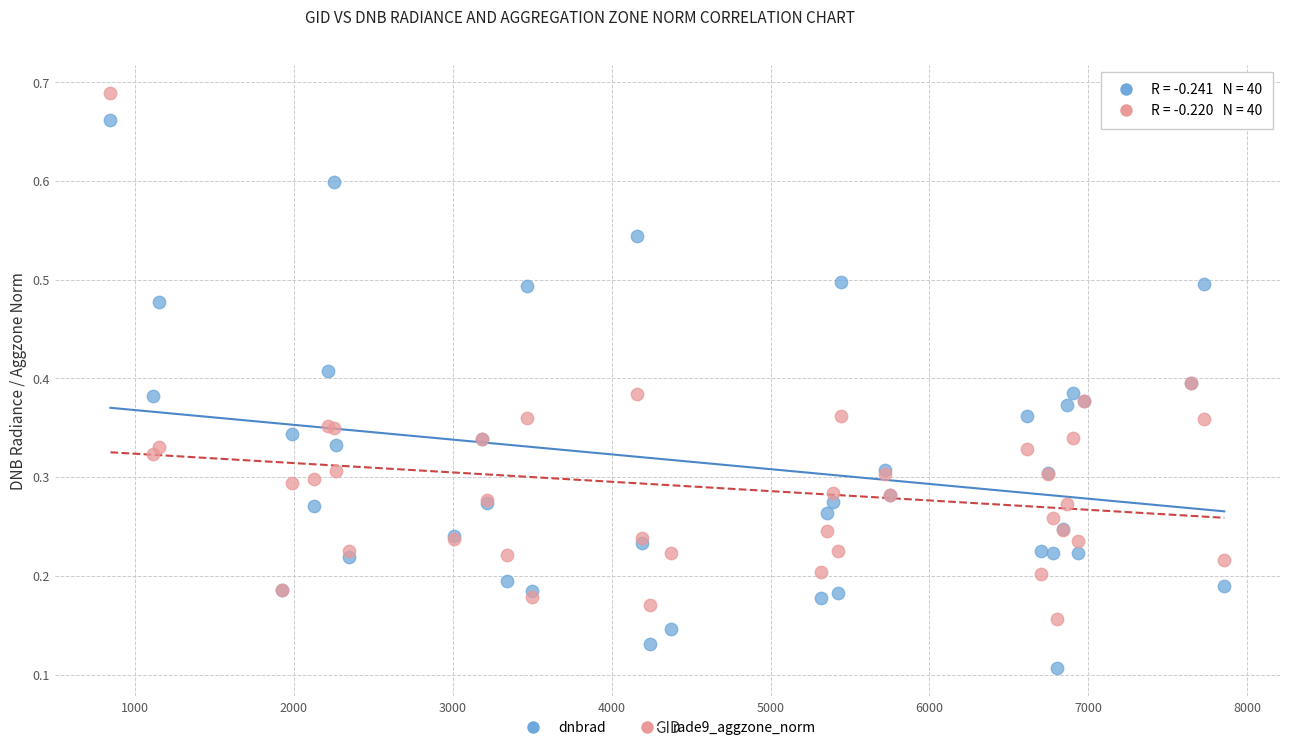

Which series reaches the maximum Y coordinate?

rade9_aggzone_norm